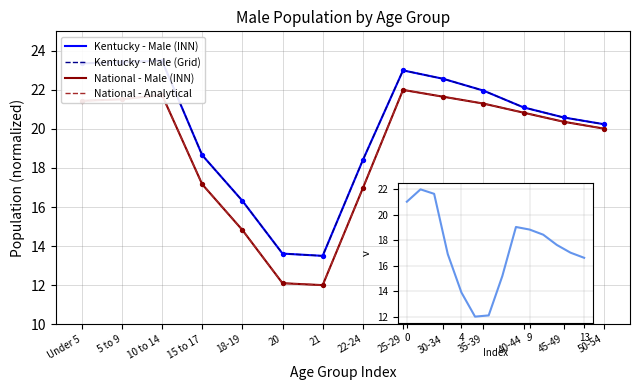

At how many categories does at least one series exceed 15?

12